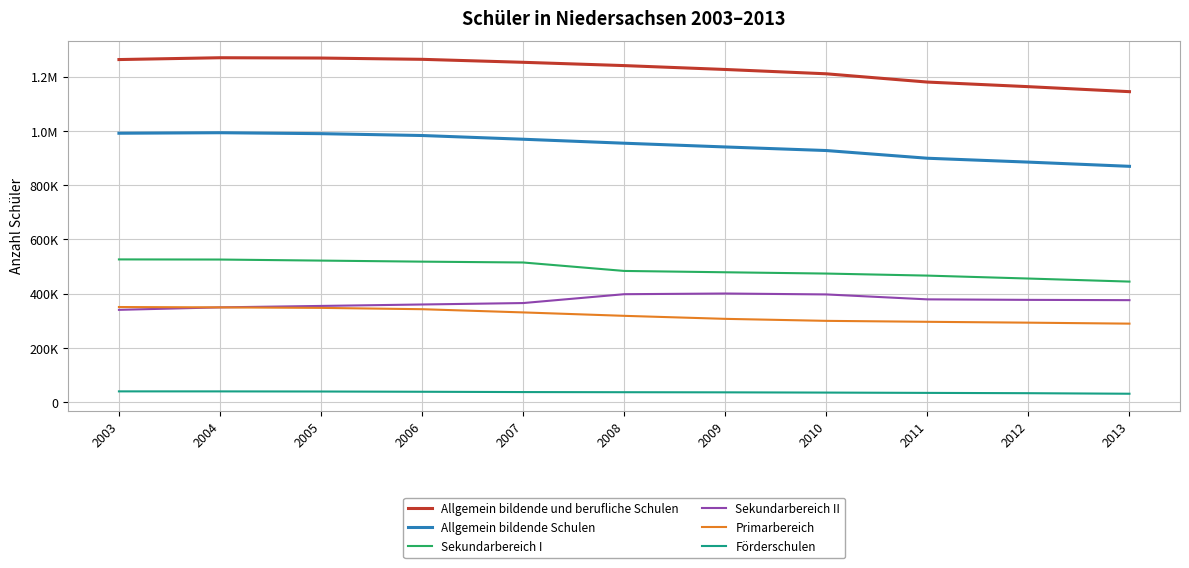

Does the chart have visible grid lines?

Yes